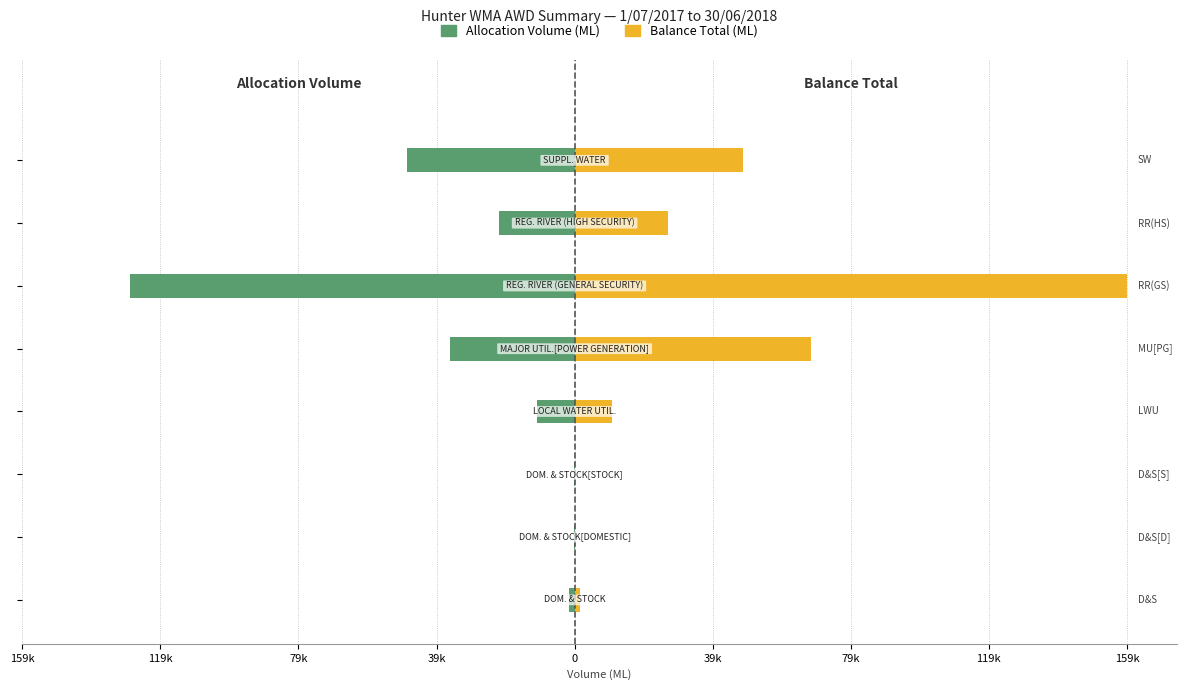

Which series has the largest range (max minus min)?

Balance Total (ML)